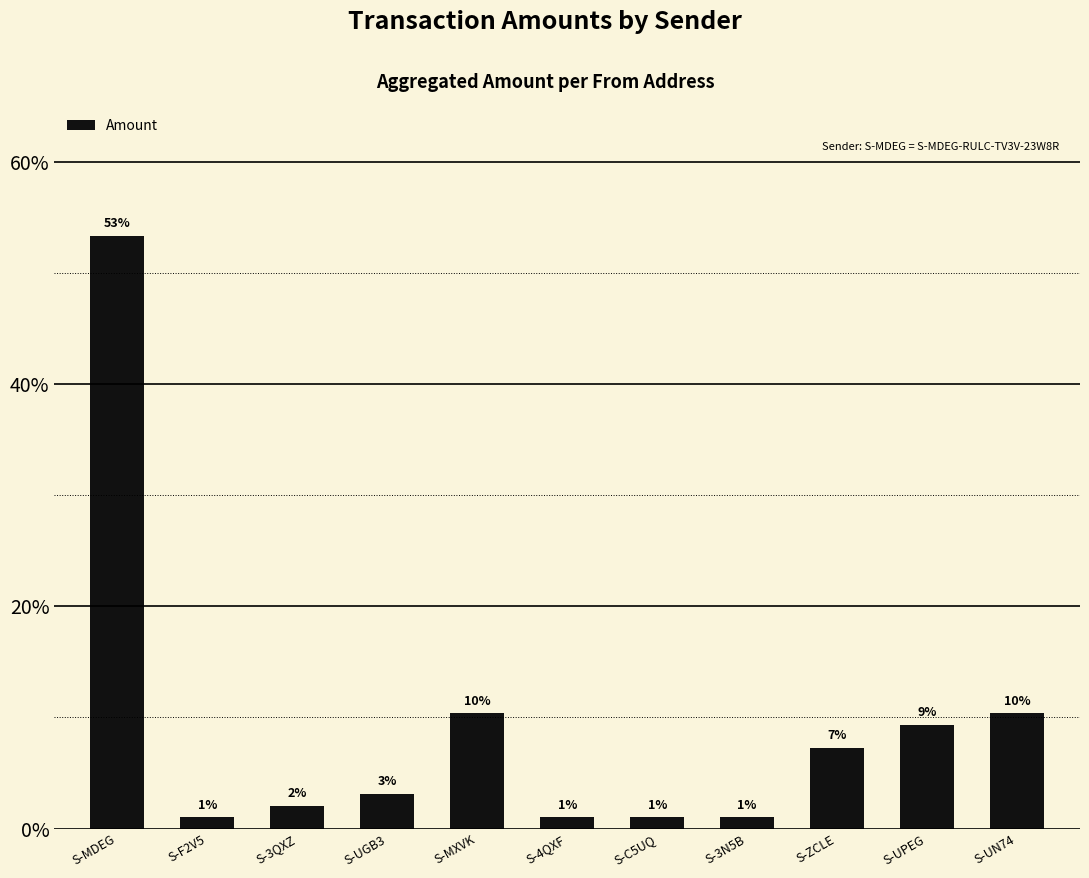

List the labels in order of value, smallest first.

S-F2V5, S-4QXF, S-C5UQ, S-3N5B, S-3QXZ, S-UGB3, S-ZCLE, S-UPEG, S-MXVK, S-UN74, S-MDEG